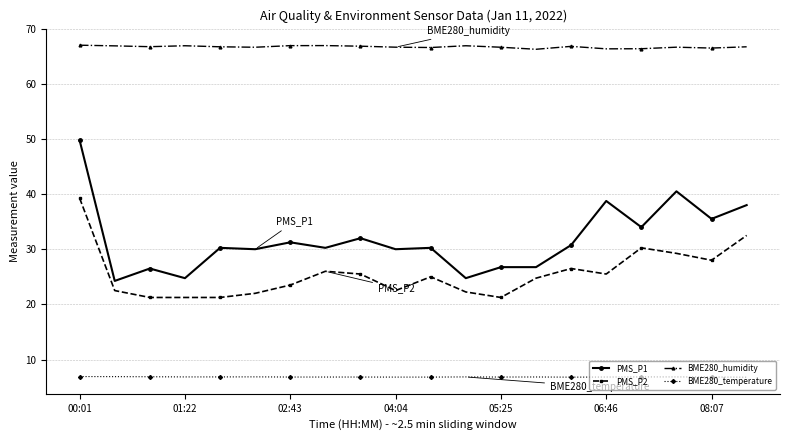

List the series in order of their peak value, highest first.

BME280_humidity, PMS_P1, PMS_P2, BME280_temperature